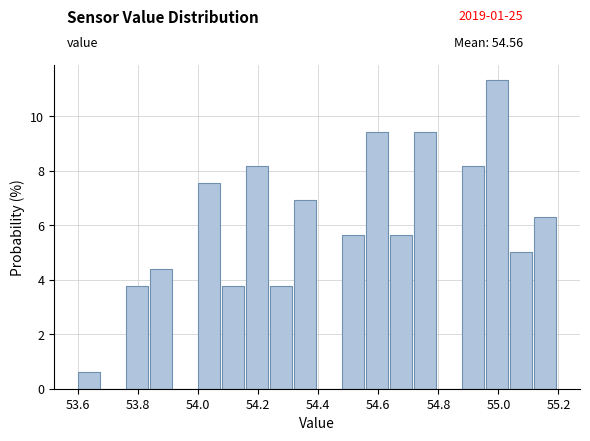

Reading left to right, list every bar in this chart as the range it spans on the x-axis followed by its height. The values are not printed on the chart, so give them approximately, as read against the axis.

53.60 to 53.68: 0.6
53.68 to 53.76: 0
53.76 to 53.84: 3.8
53.84 to 53.92: 4.4
53.92 to 54.00: 0
54.00 to 54.08: 7.6
54.08 to 54.16: 3.8
54.16 to 54.24: 8.2
54.24 to 54.32: 3.8
54.32 to 54.40: 7.0
54.40 to 54.48: 0
54.48 to 54.56: 5.6
54.56 to 54.64: 9.4
54.64 to 54.72: 5.6
54.72 to 54.80: 9.4
54.80 to 54.88: 0
54.88 to 54.96: 8.2
54.96 to 55.04: 11.4
55.04 to 55.12: 5.0
55.12 to 55.20: 6.2